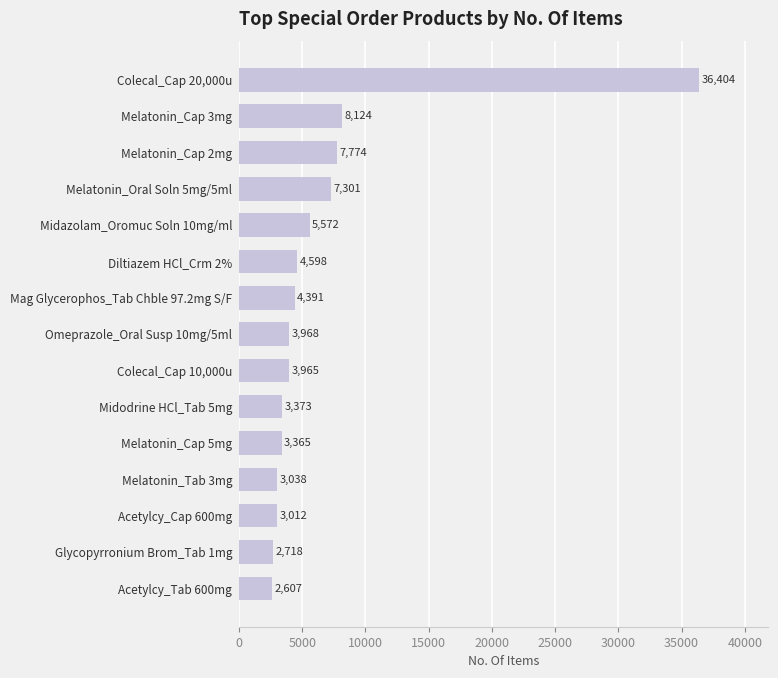

Is it true that the value at Omeprazole_Oral Susp 10mg/5ml is 3968?

True